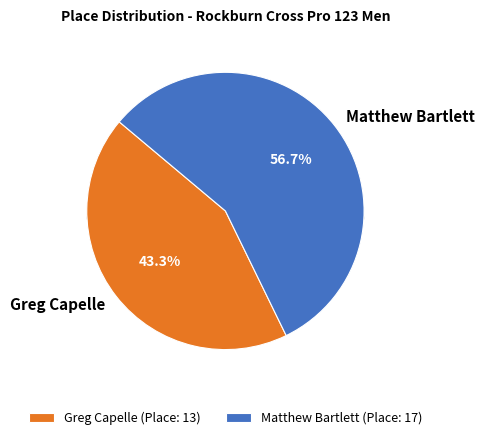

Which slice is the smallest?

Greg Capelle